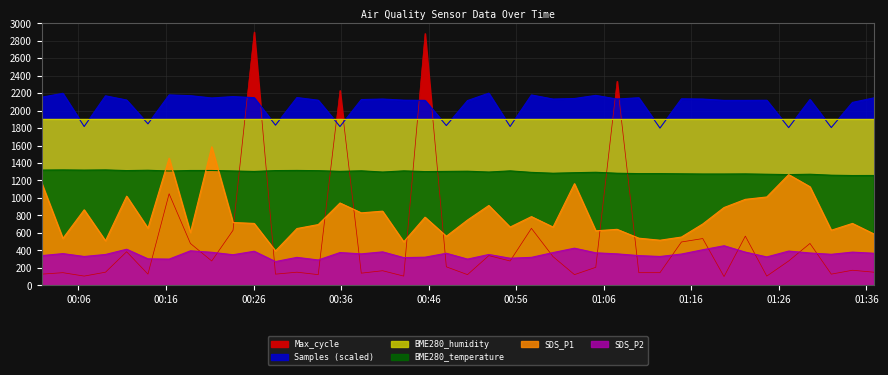

True or false: BME280_temperature has a value of 2026.2 at 2023/07/22 01:05:05.

False